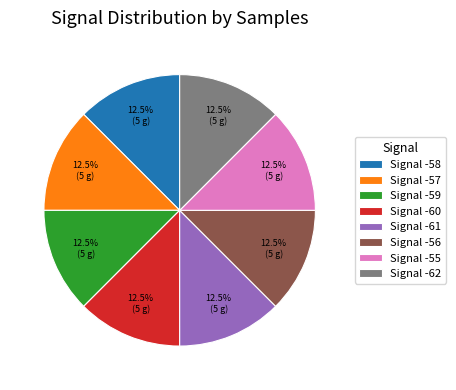

How many slices are in this pie chart?

8